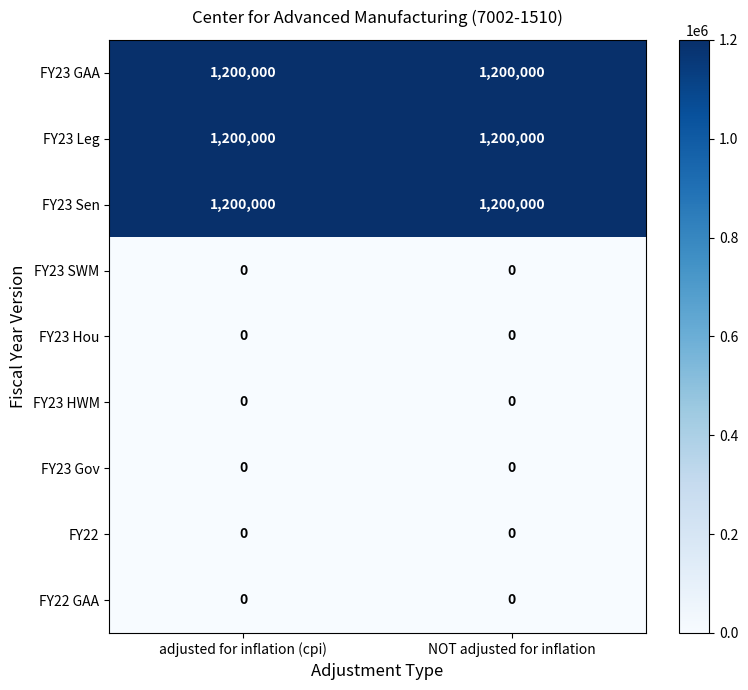

The FY23 HWM series shows 0 at NOT adjusted for inflation. True or false?

True